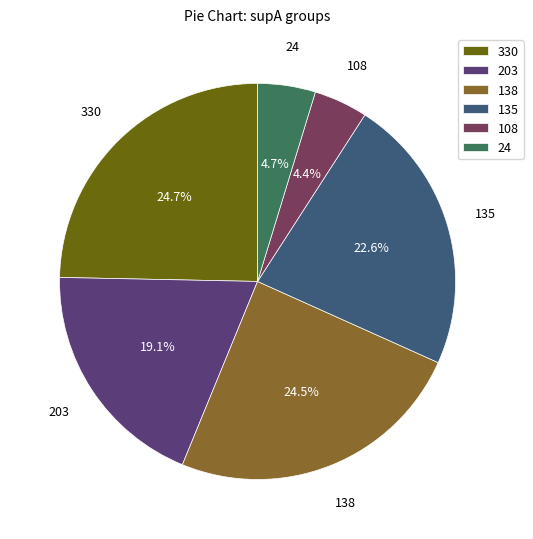

How much of the chart is everything except 135?

77.4%